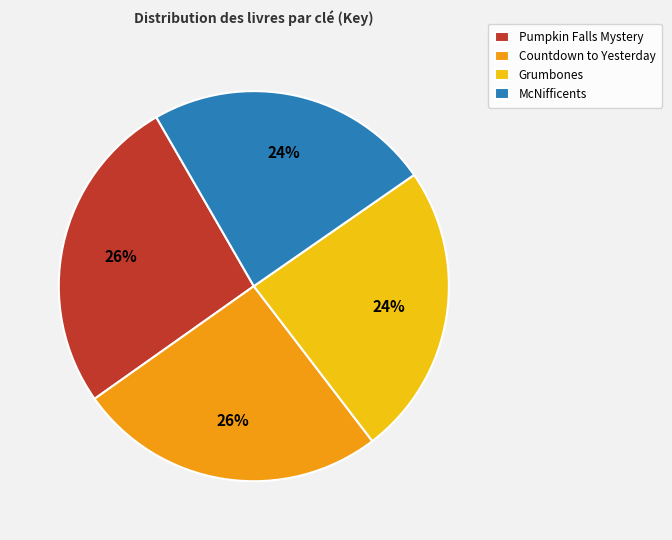

To the nearest percent, what is the average slice percentage?

25%